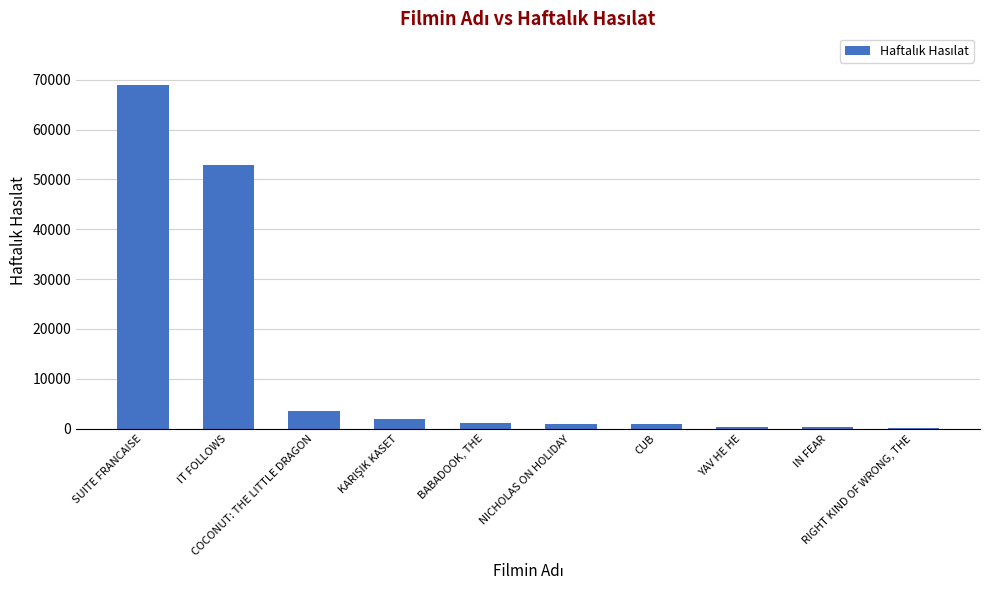

What is the sum of the values at COCONUT: THE LITTLE DRAGON and IT FOLLOWS?

56406.7